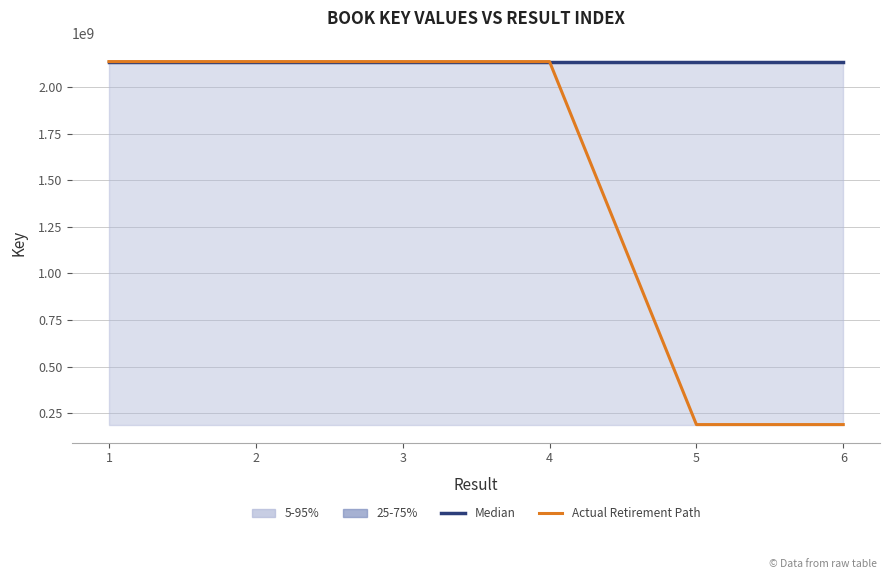

Reading left to right, extract all data points from this chart.

Median: 2137728200	2137728200	2137728200	2137728200	2137728200	2137728200
Actual Retirement Path: 2137764198	2137762240	2137728200	2137655526	188786681	188786681